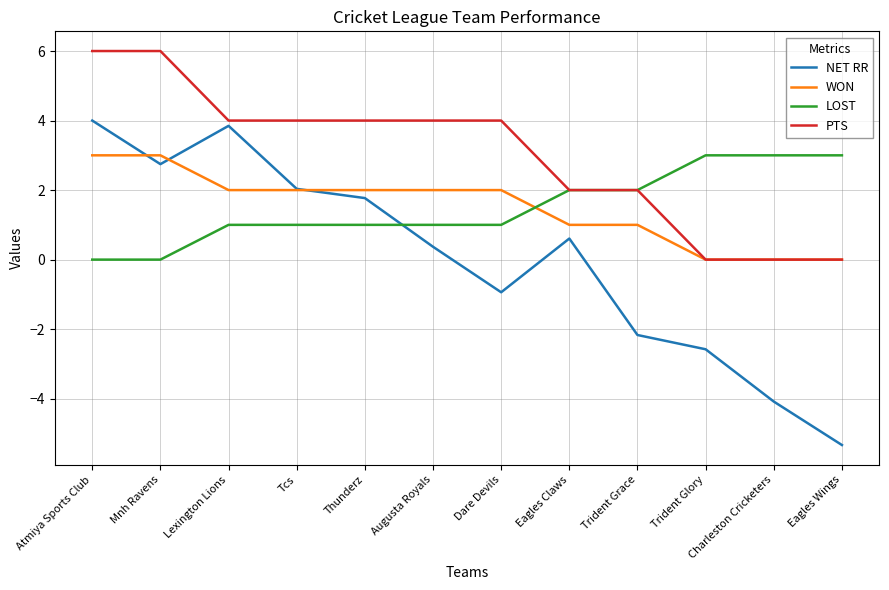

True or false: NET RR has more than 1 points higher than both neighbors.

True